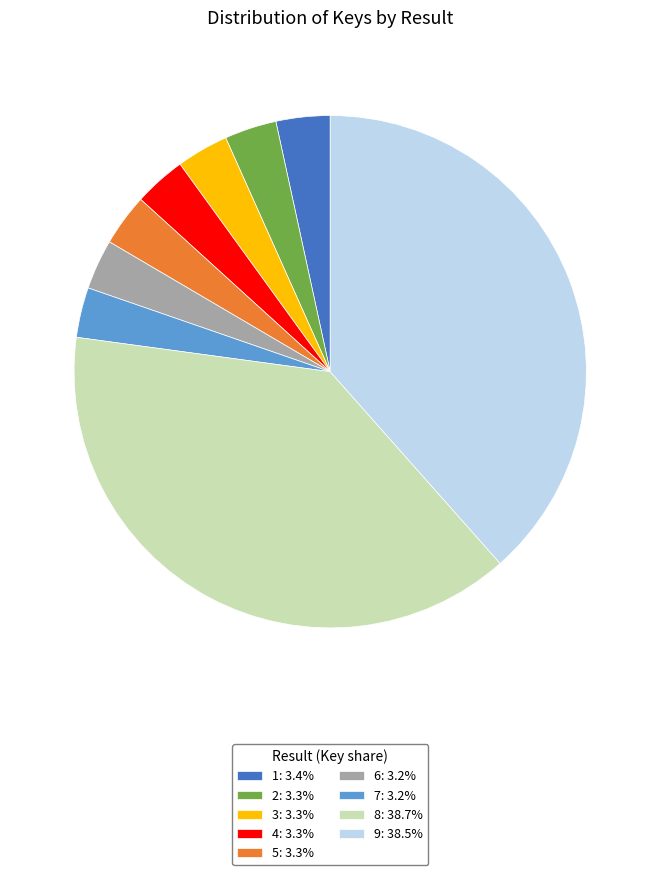

Does 7: 3.2% represent more than half of the total?

No